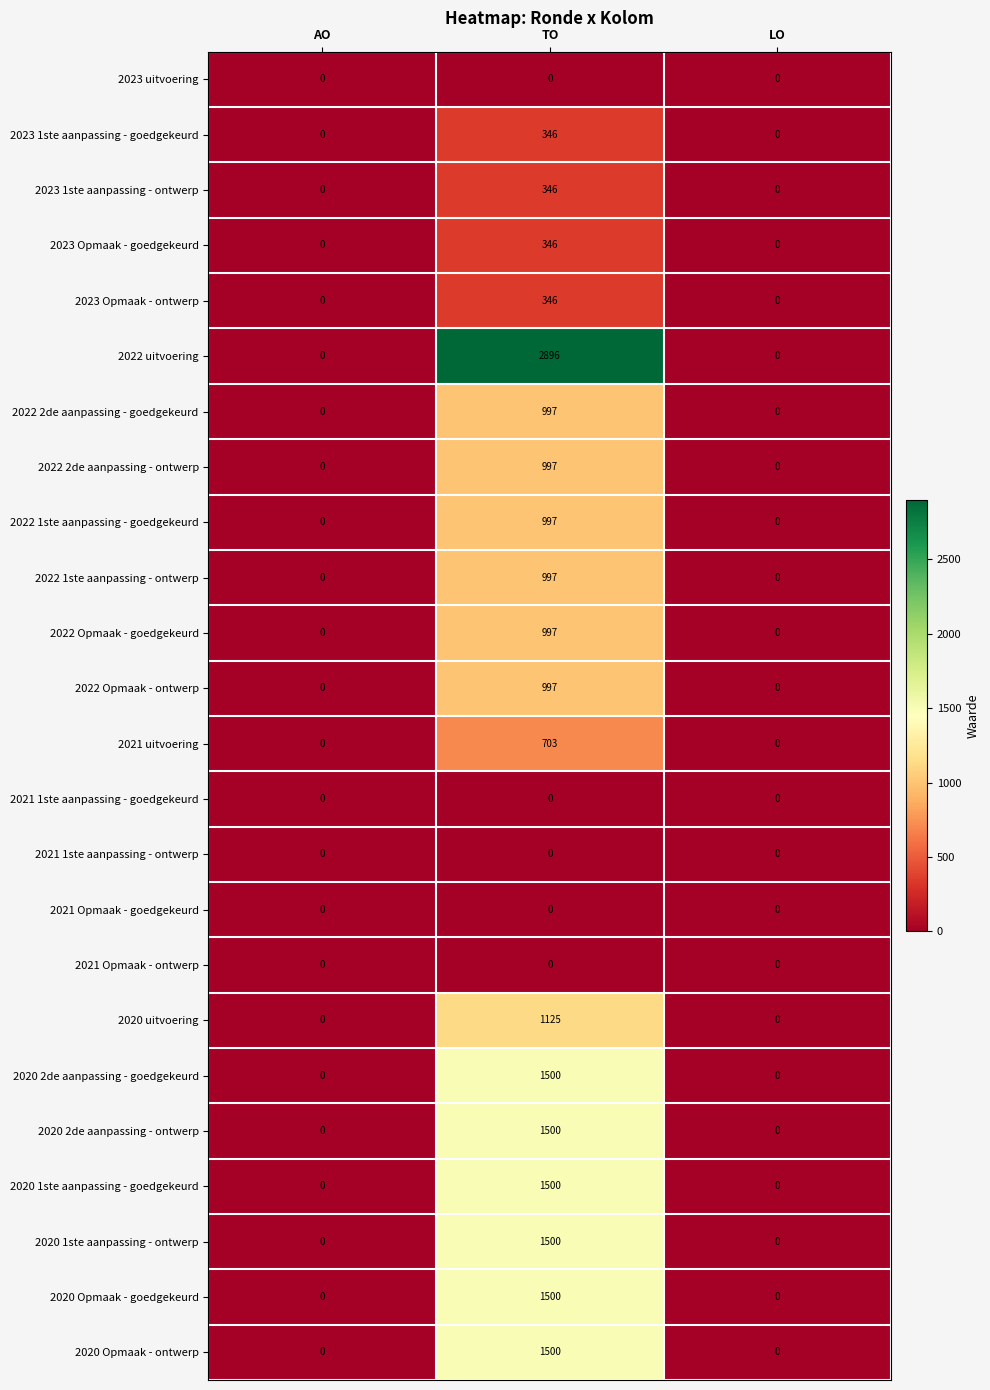

What is the average value of the 2022 2de aanpassing - goedgekeurd series?

332